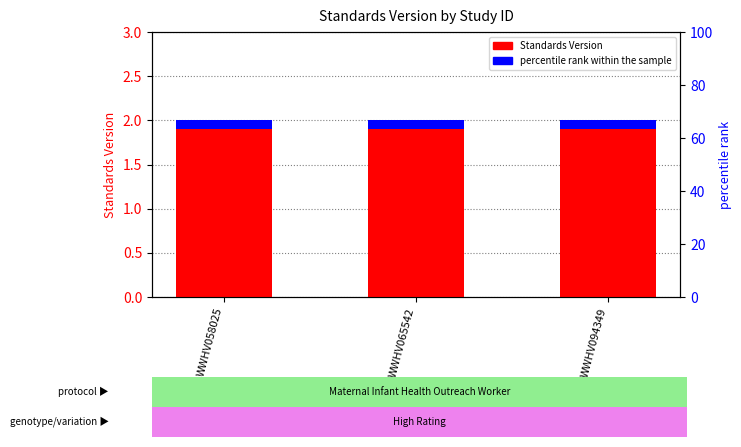

Rank the categories by Standards Version value from lowest to highest.

WWHV058025, WWHV065542, WWHV094349